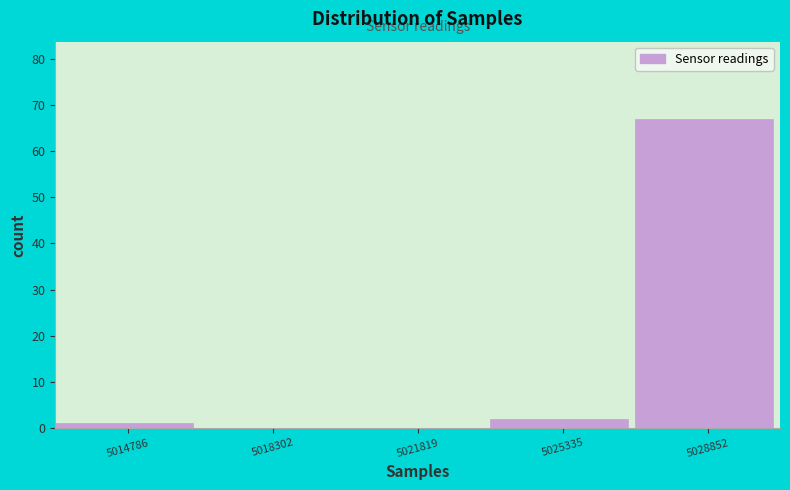

Reading left to right, extract all data points from this chart.

5014786=1	5018302=0	5021819=0	5025335=2	5028852=67